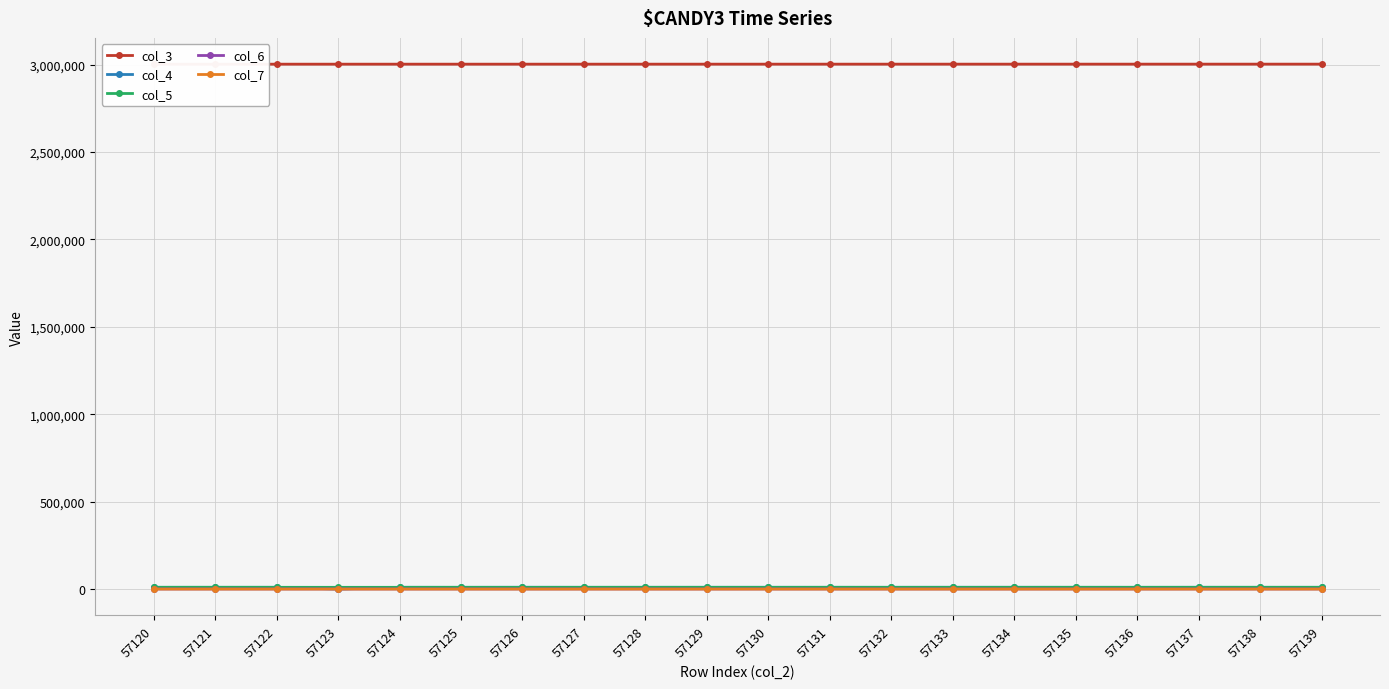

How many values in the col_3 series are below 3002998?

10